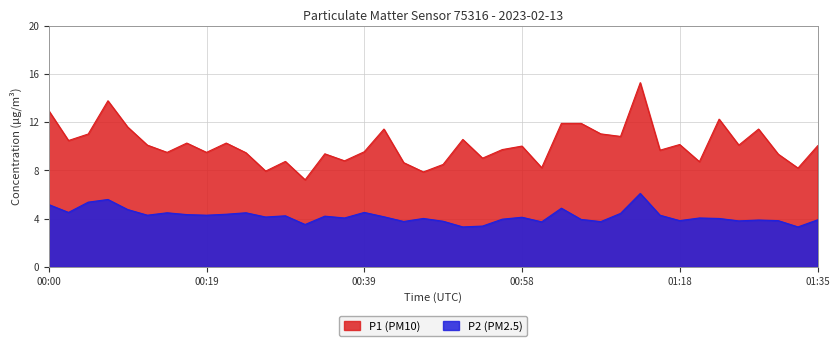

The P2 series shows 3.8 at 01:08. True or false?

True